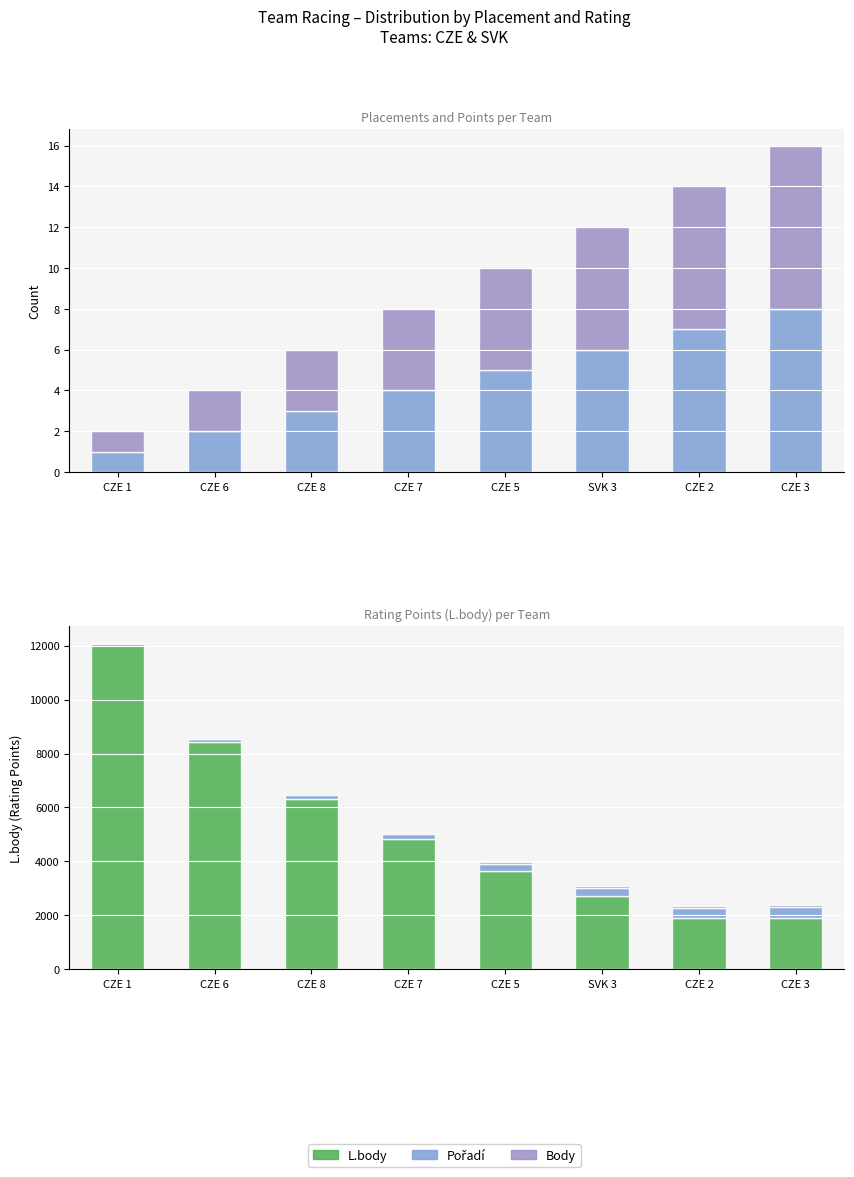

True or false: Body (scaled) has a value of 300 at SVK 3.

True